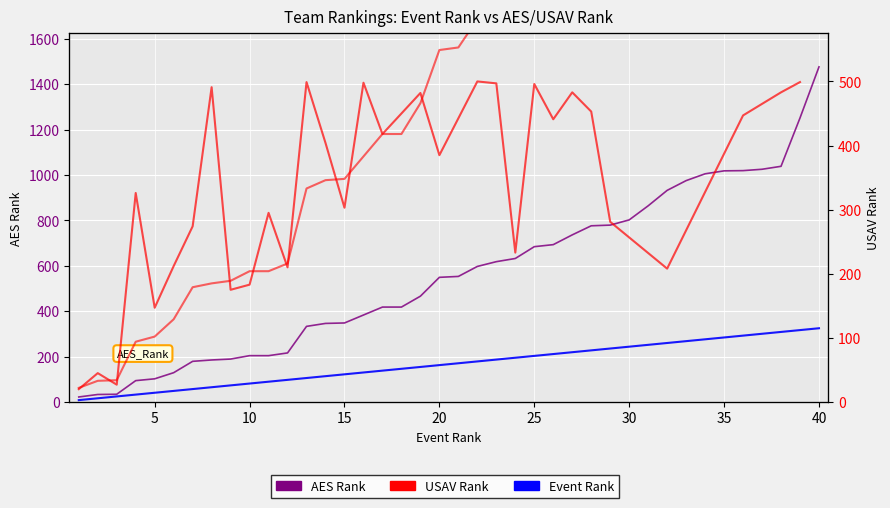

True or false: Event Rank and AES Rank cross at least once.

False